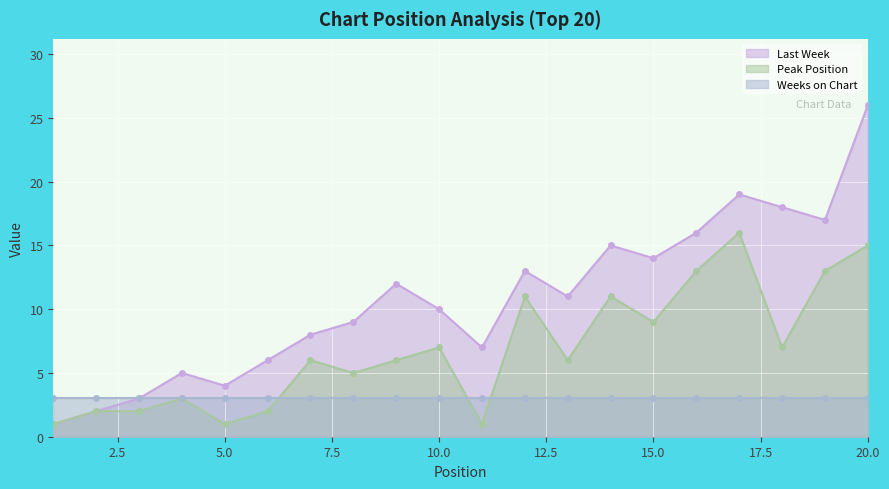

What is the greatest value displayed?

26